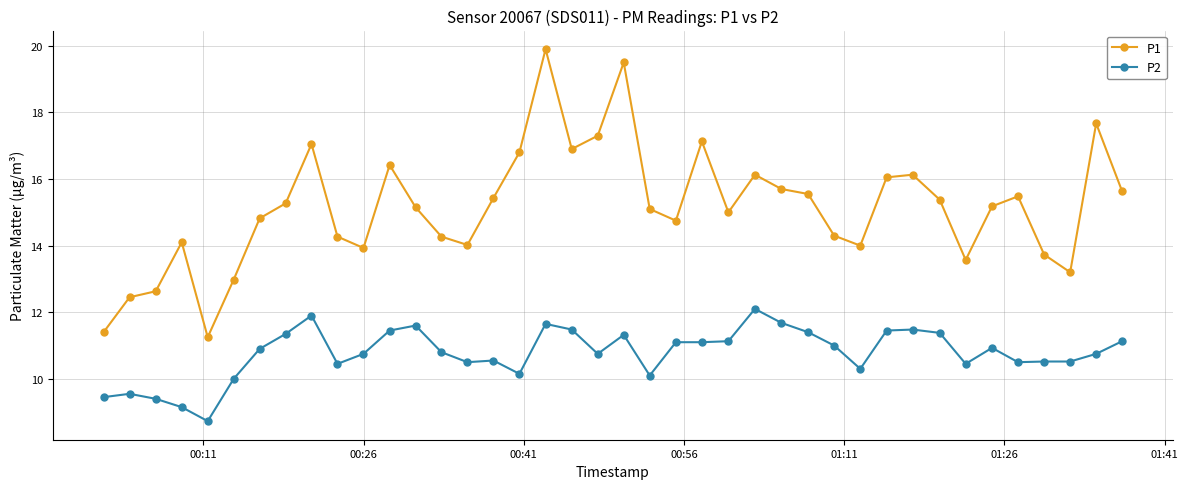

What are all the series names shown in the legend?

P1, P2